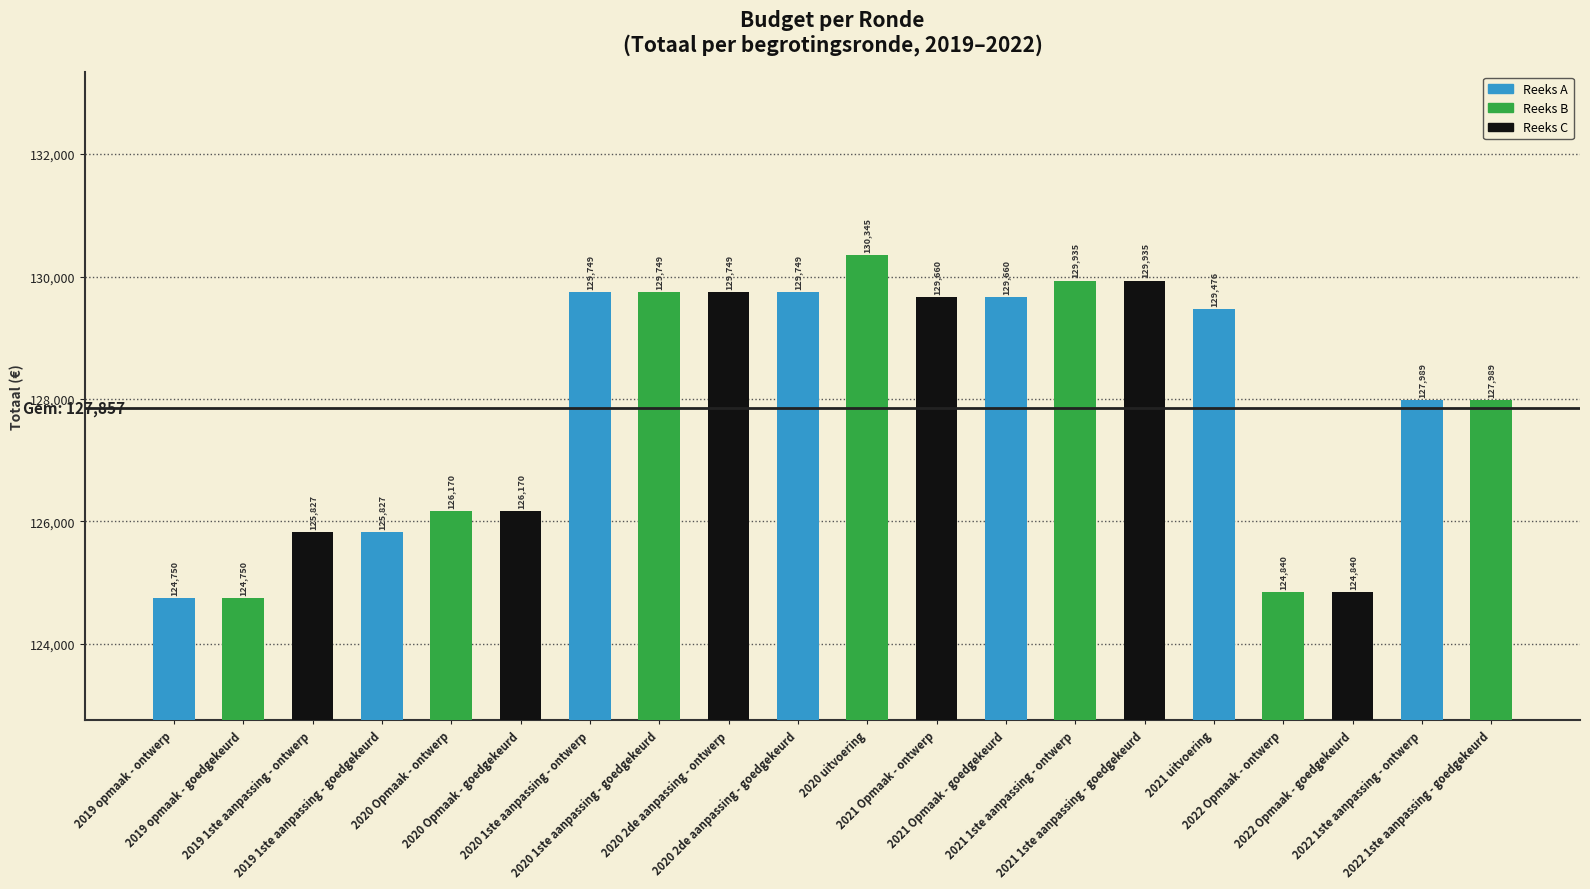

What is the value of the 1st bar from the left?

124750